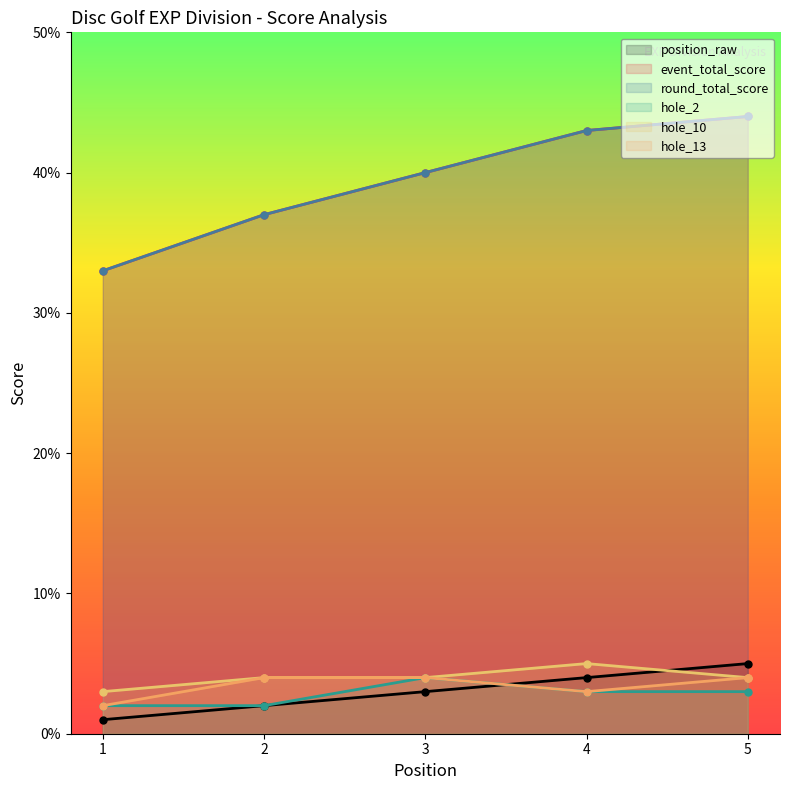

What is the approximate value of hole_13 at 1?

2